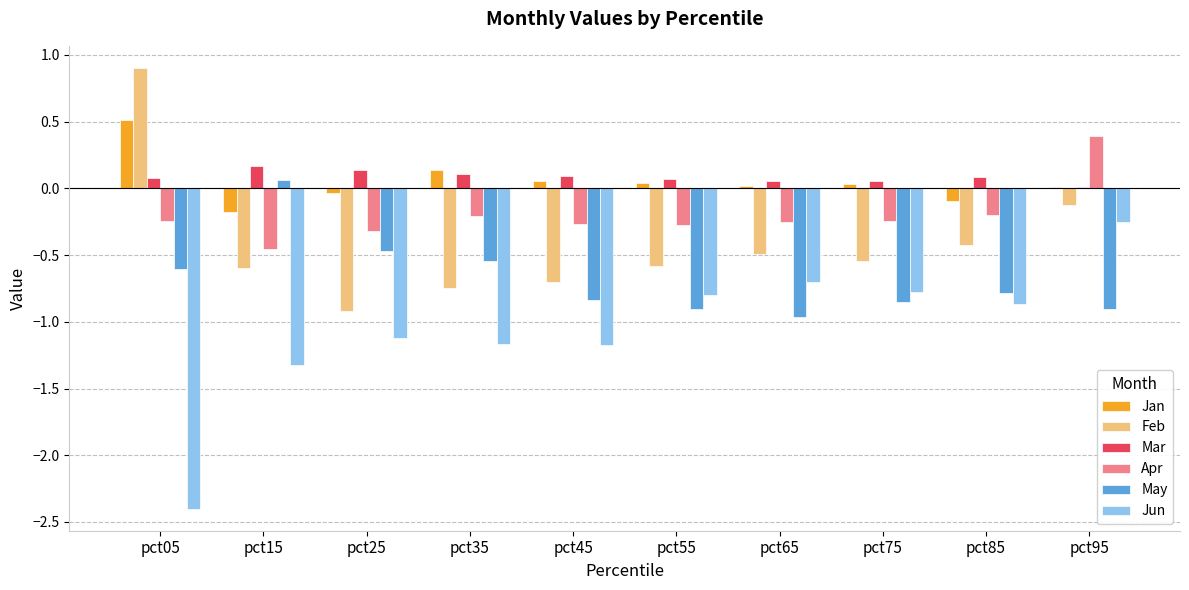

How many distinct data groups are displayed?

6